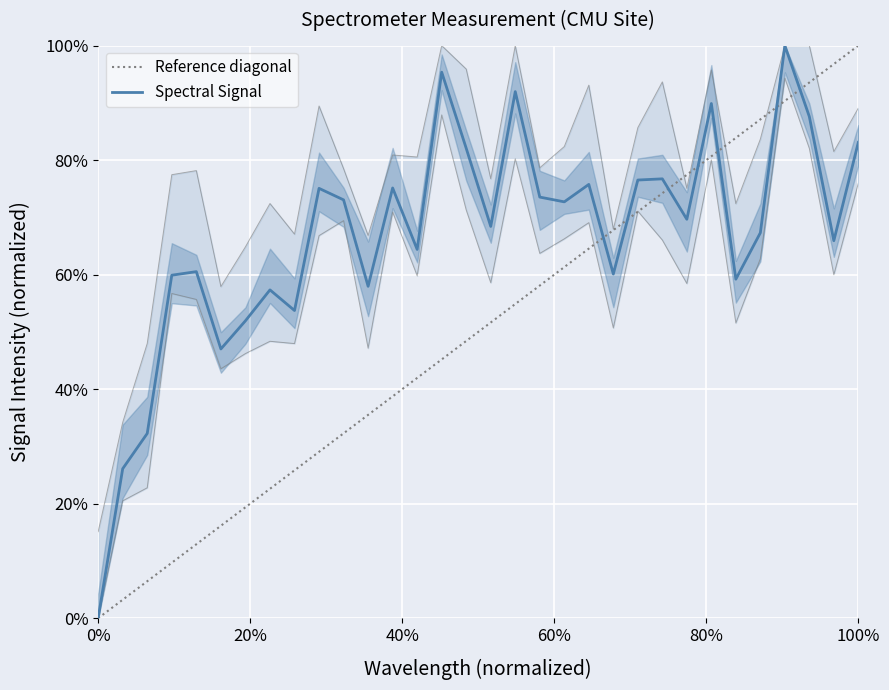

How many times do Reference diagonal and Spectral Signal cross each other?

7